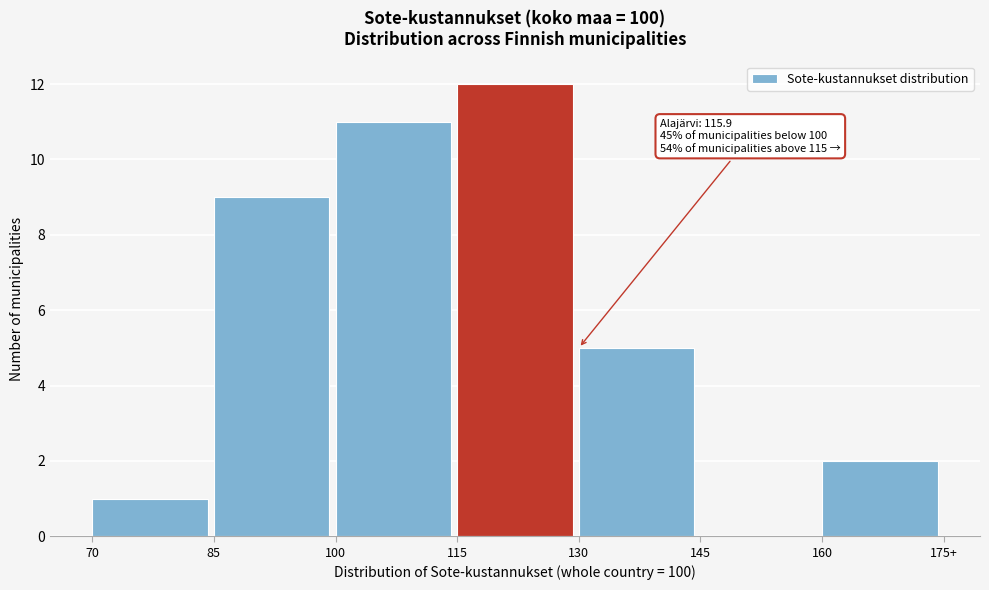

Reading left to right, list all the values displayed in this chart.

70=1	85=9	100=11	115=12	130=5	145=0	160=2